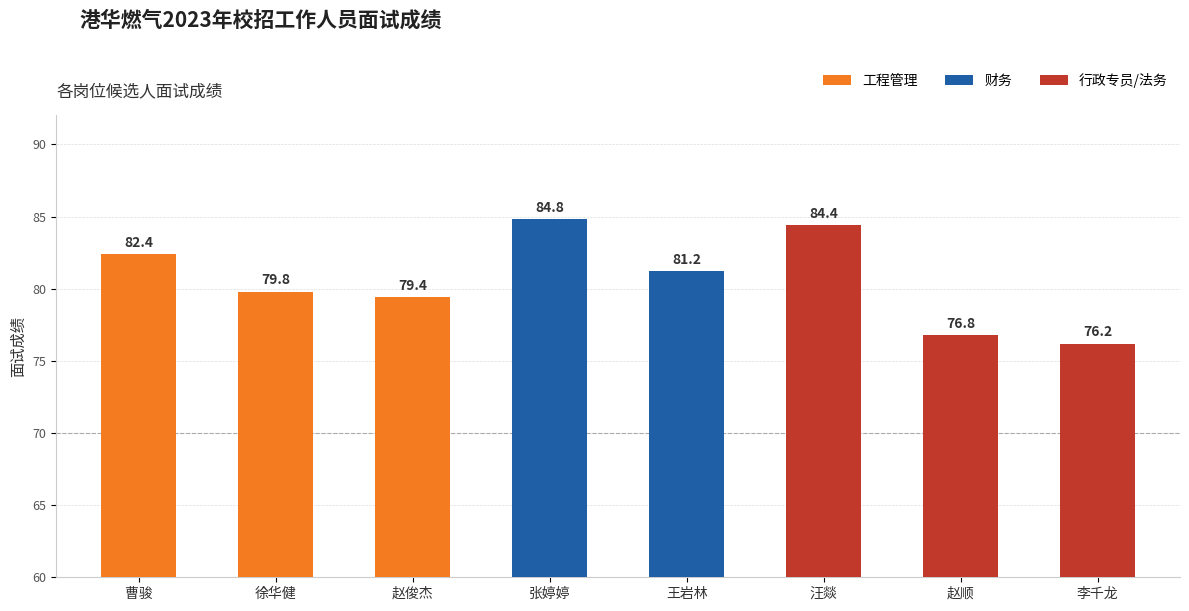

The value at 赵顺 is 76.8. True or false?

True